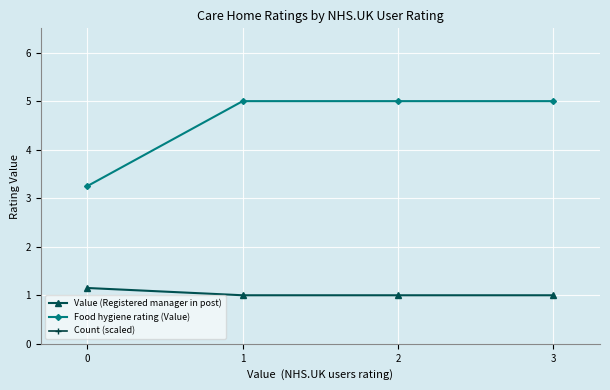

True or false: Food hygiene rating (Value) and Value (Registered manager in post) cross at least once.

False